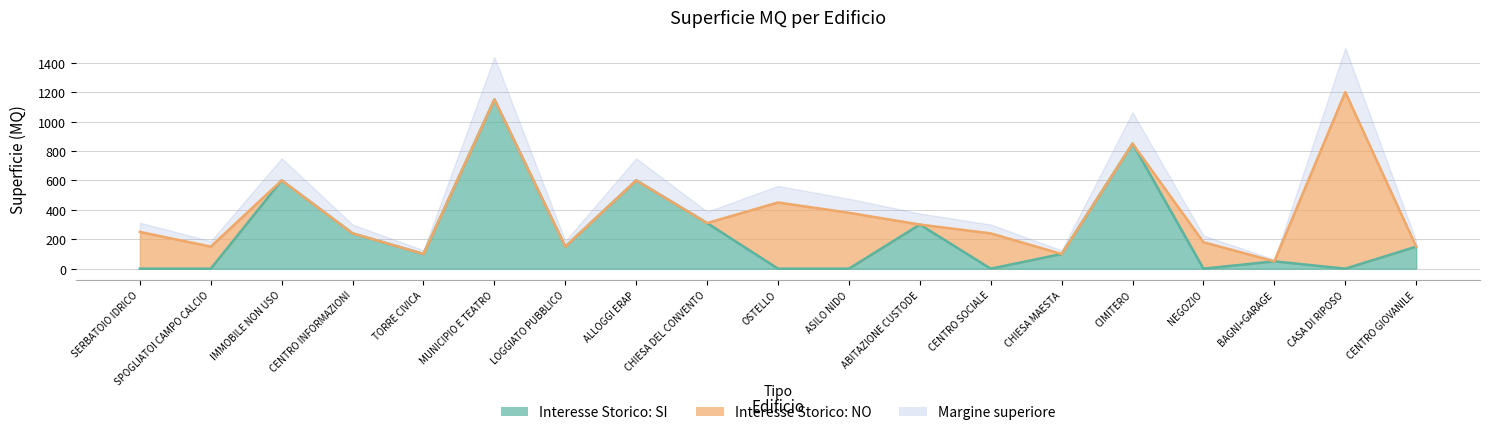

Reading left to right, list all the values displayed in this chart.

SERBATOIO IDRICO=0	SPOGLIATOI CAMPO CALCIO=0	IMMOBILE NON USO=600	CENTRO INFORMAZIONI=240	TORRE CIVICA=100	MUNICIPIO E TEATRO=1150	LOGGIATO PUBBLICO=150	ALLOGGI ERAP=600	CHIESA DEL CONVENTO=310	OSTELLO=0	ASILO NIDO=0	ABITAZIONE CUSTODE=300	CENTRO SOCIALE=0	CHIESA MAESTA=100	CIMITERO=850	NEGOZIO=0	BAGNI+GARAGE=50	CASA DI RIPOSO=0	CENTRO GIOVANILE=150